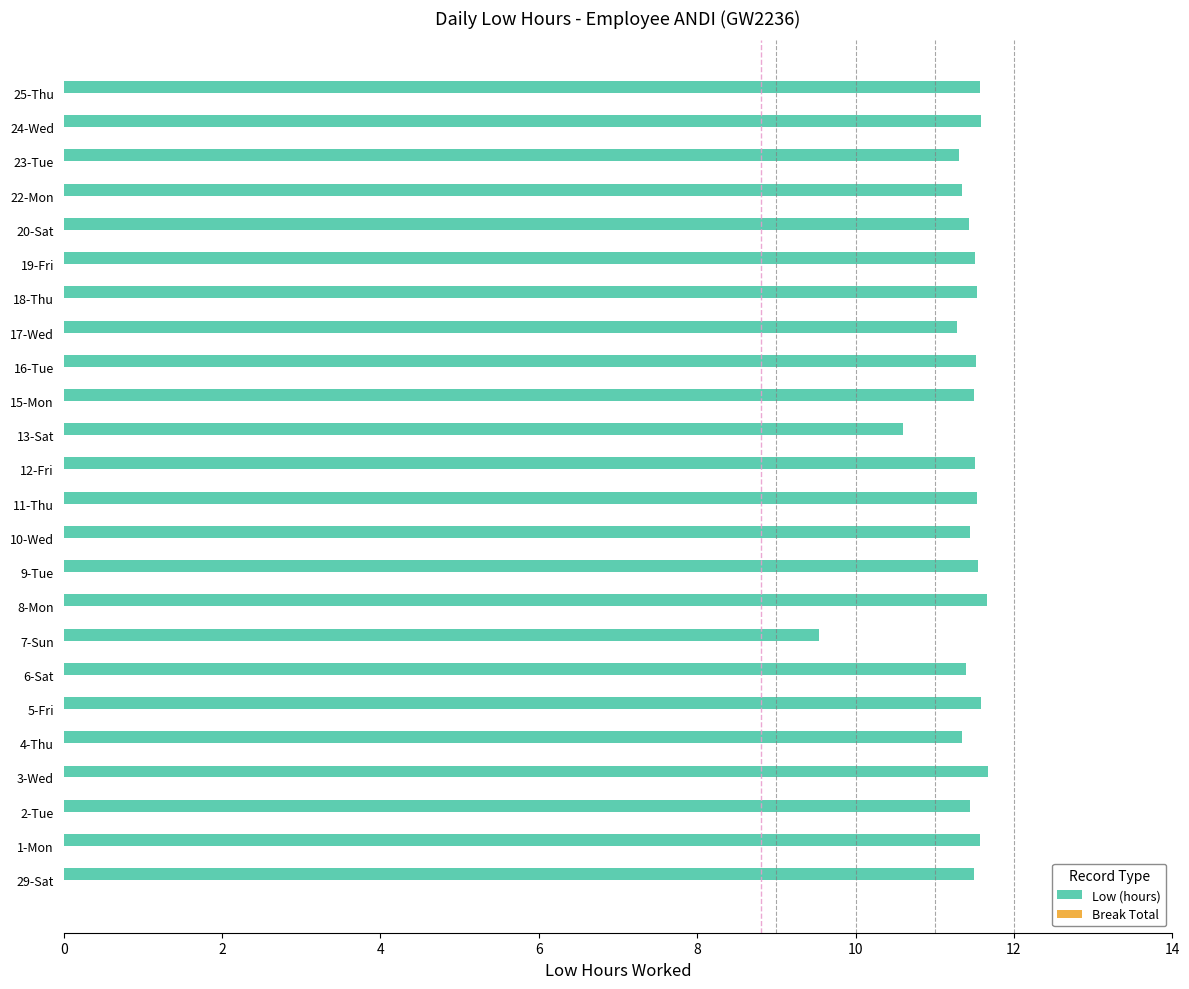

At which category does the chart reach its minimum across all series?

7-Sun